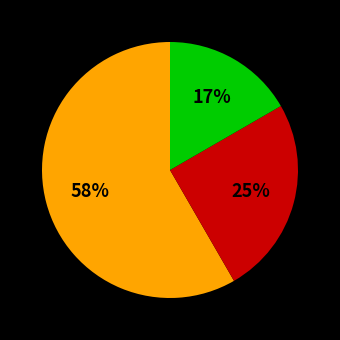

Does any single category account for the majority?

Yes